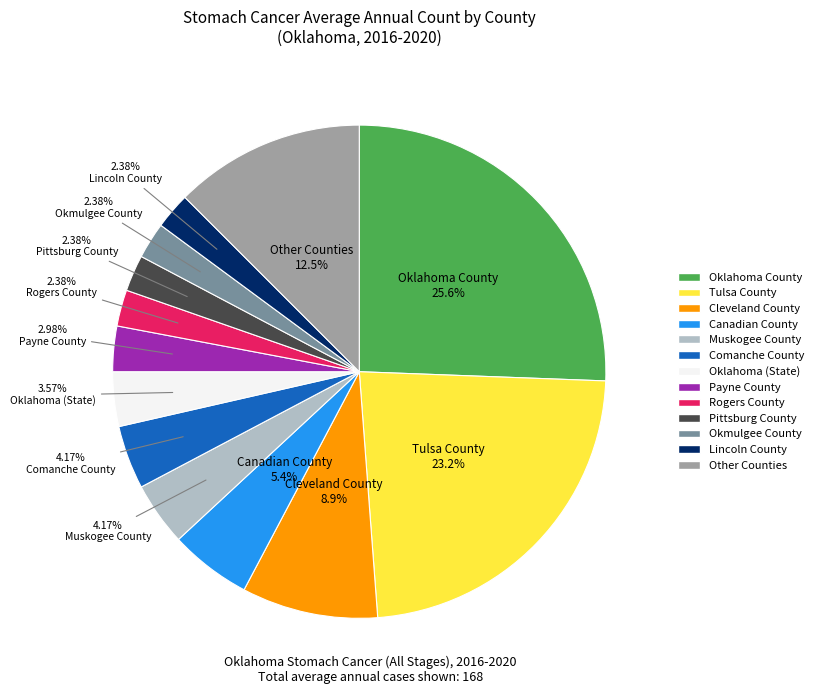

Is there a majority slice in this chart?

No